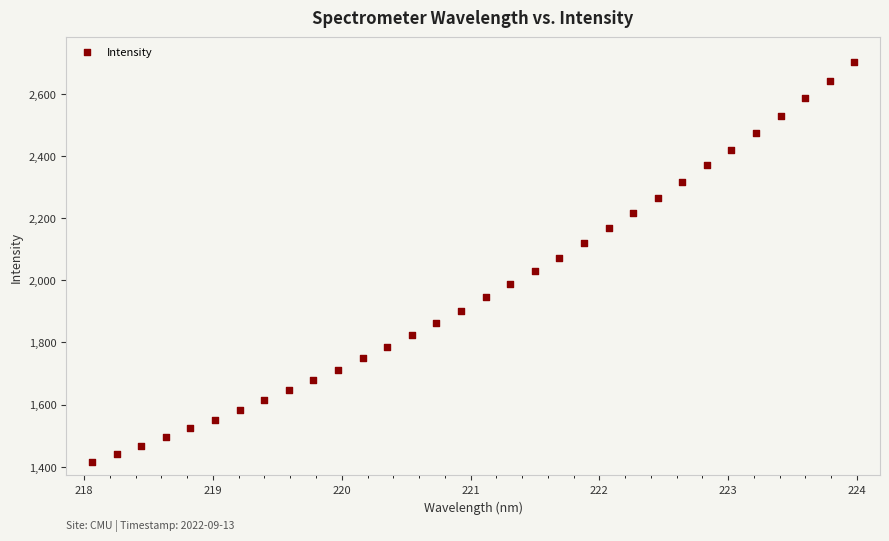

What is the range of X values (max minus min)?

5.9